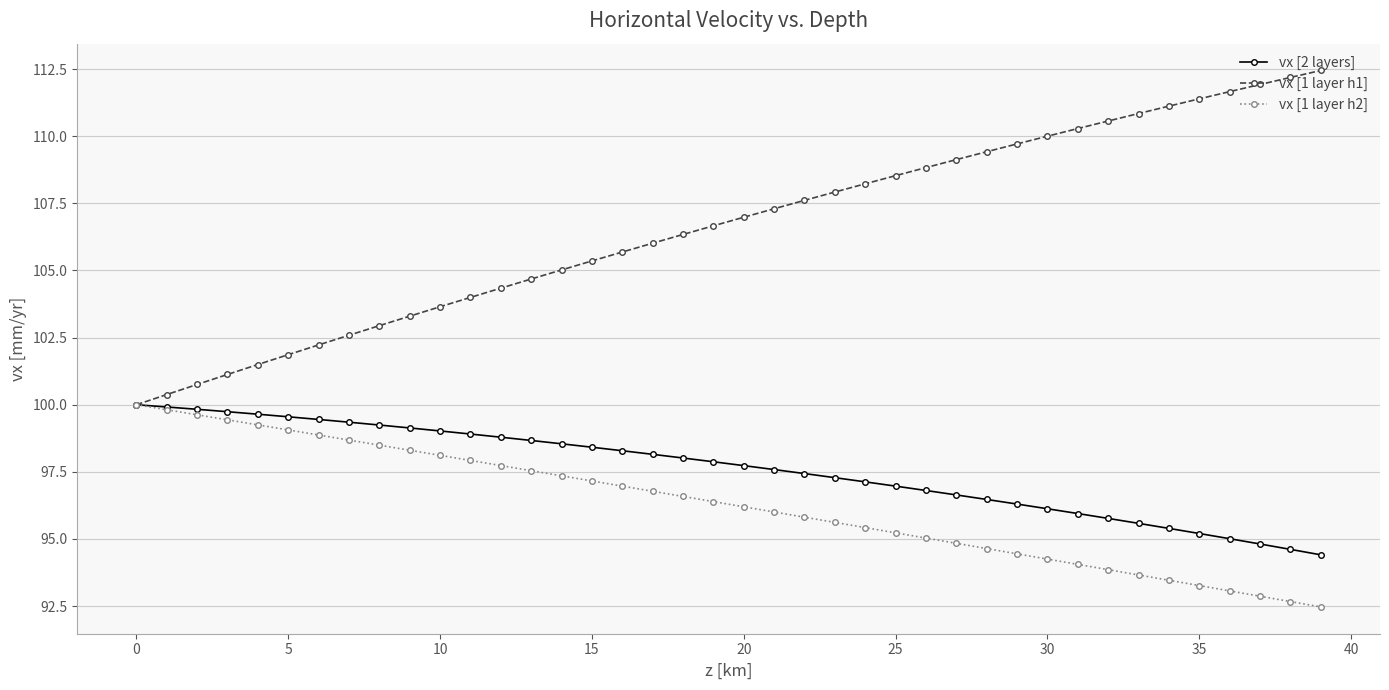

What is the value of the vx [1 layer h2] point at the 10th from the left?

98.3